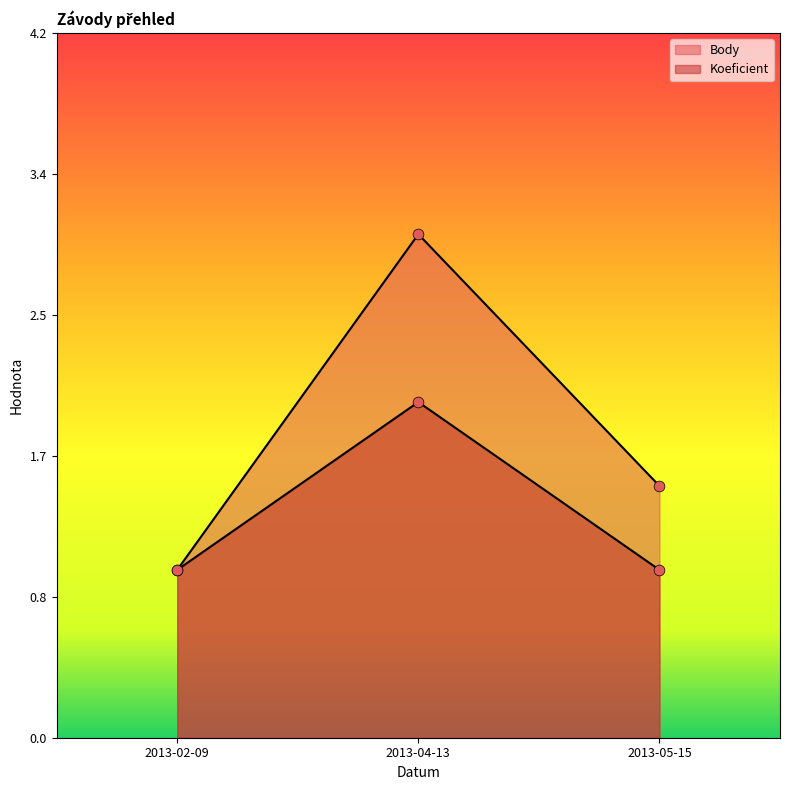

At which category is the sum across all series the highest?

2013-04-13